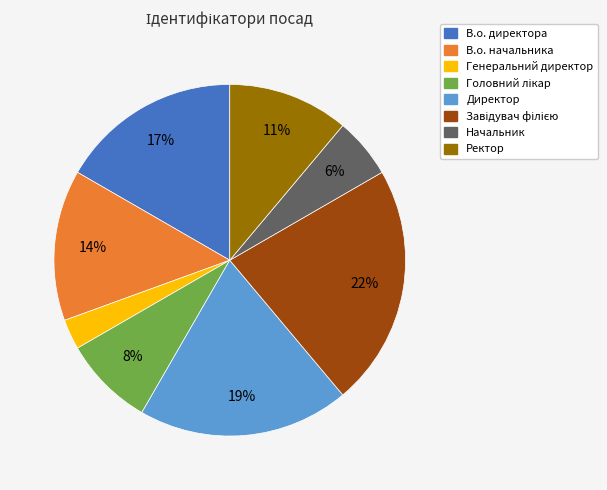

The В.о. начальника slice represents 27% of the pie. True or false?

False